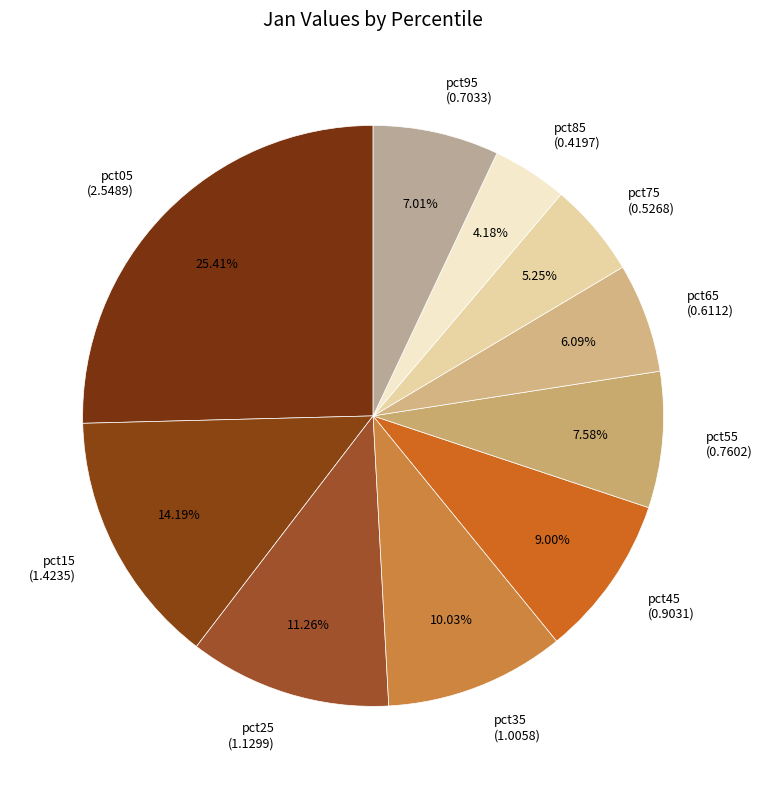

What percentage do pct35 and pct45 together represent?

19.0%